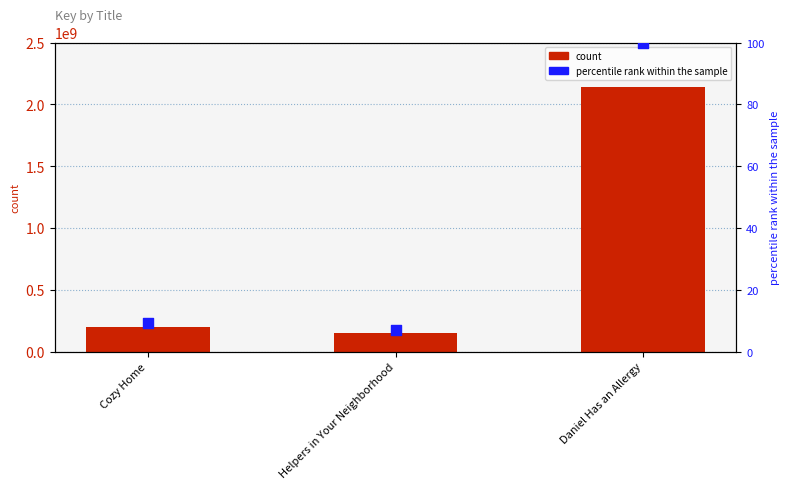

At how many categories does at least one series exceed 1202231284?

1